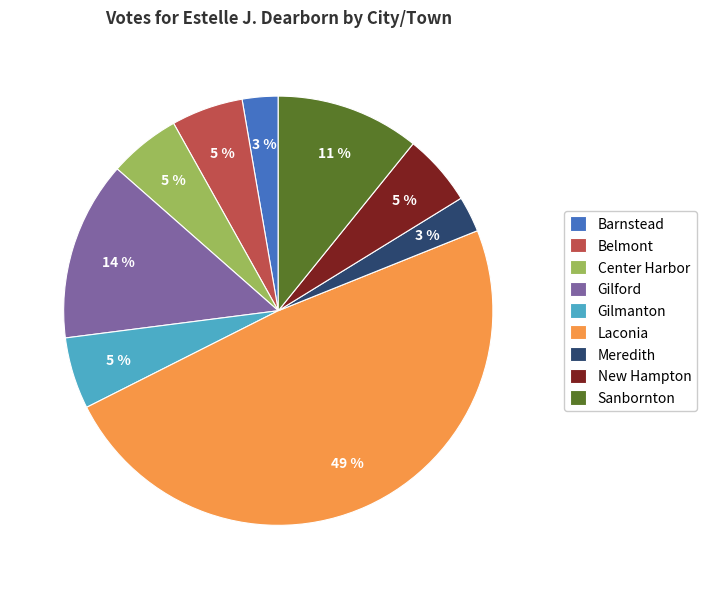

Does any single category account for the majority?

No